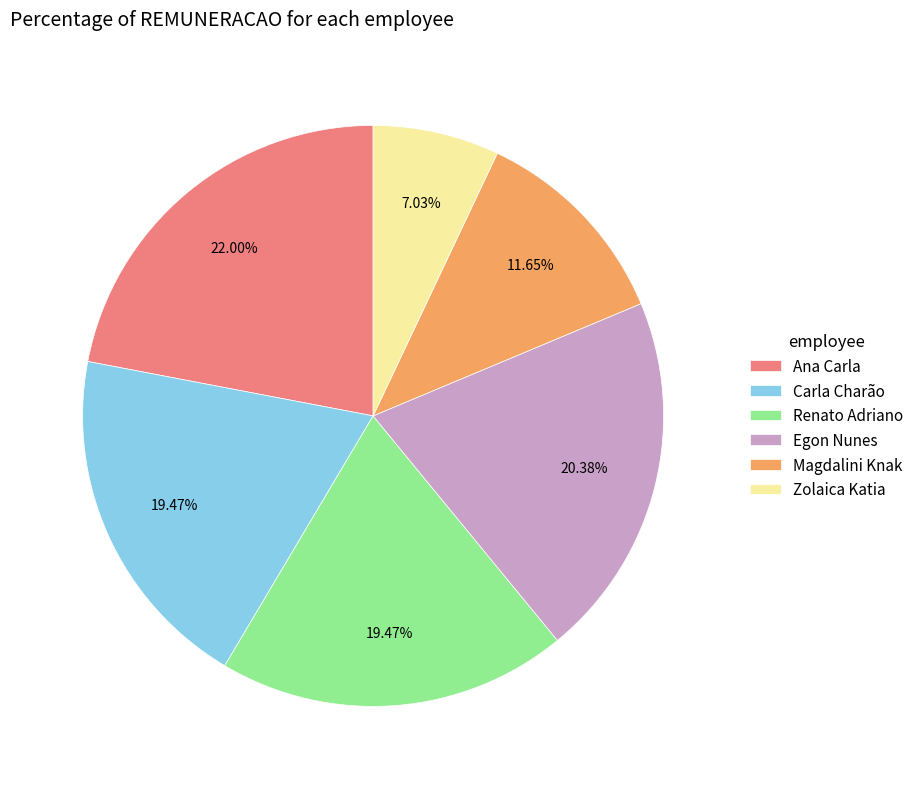

What is the smallest slice in the pie chart?

Zolaica Katia